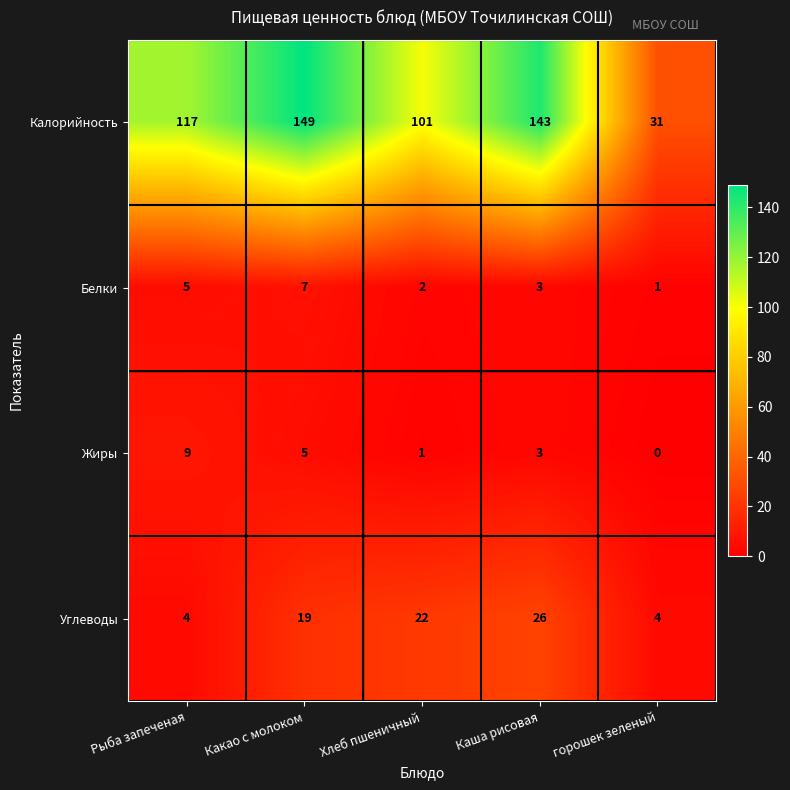

The Белки series shows 5 at Рыба запеченая. True or false?

True